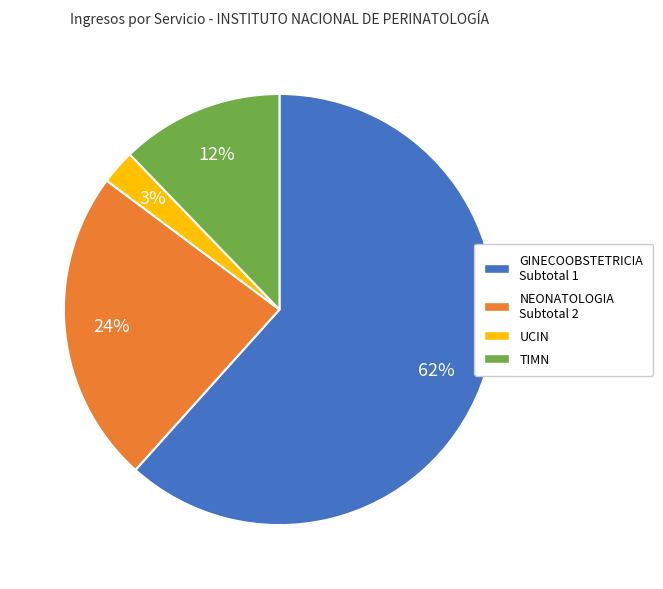

Count the number of slices in the pie.

4